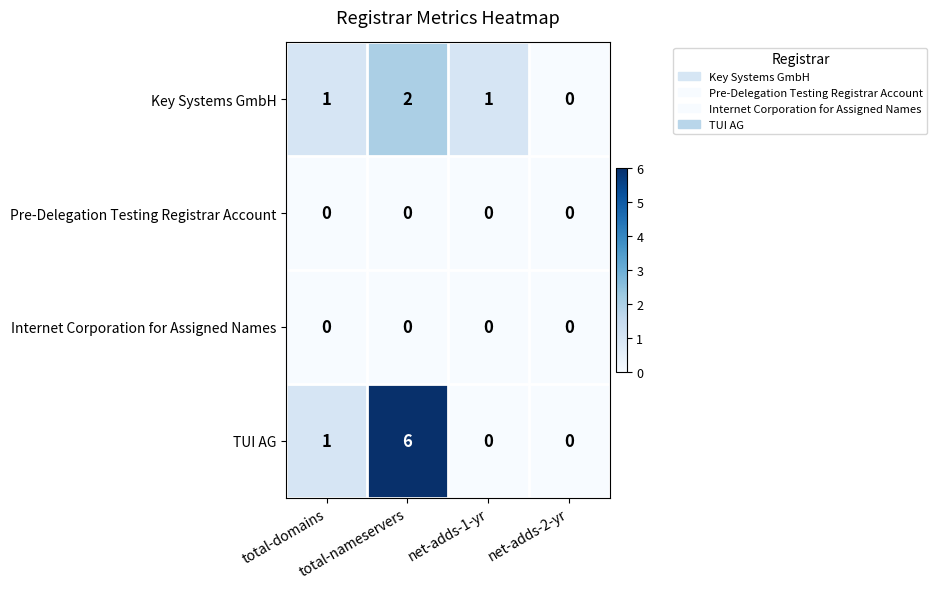

Which label corresponds to the largest value in the chart?

total-nameservers